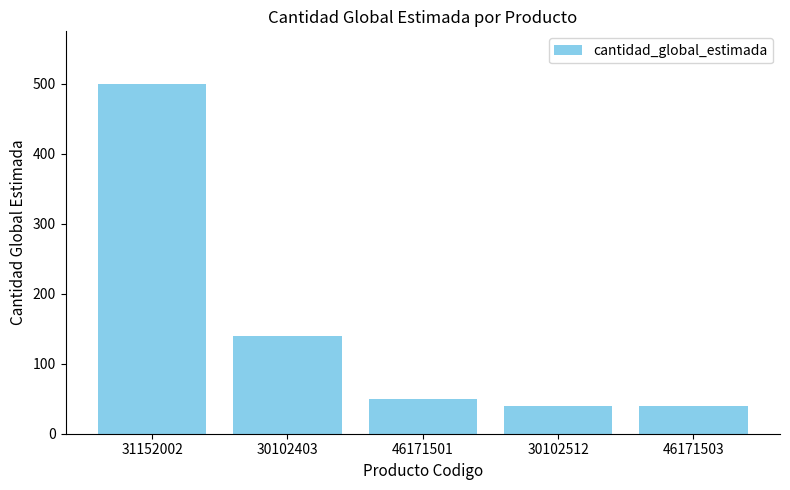

The chart shows a value of 17 at 30102512. True or false?

False